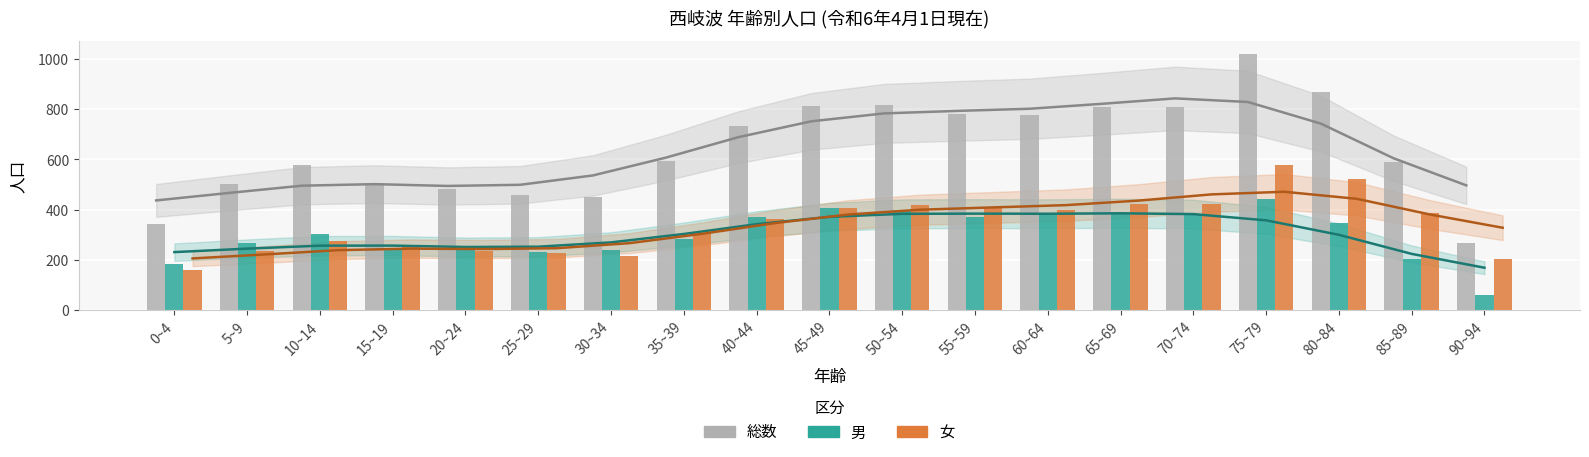

Which has a higher value, 90~94 or 0~4?

0~4